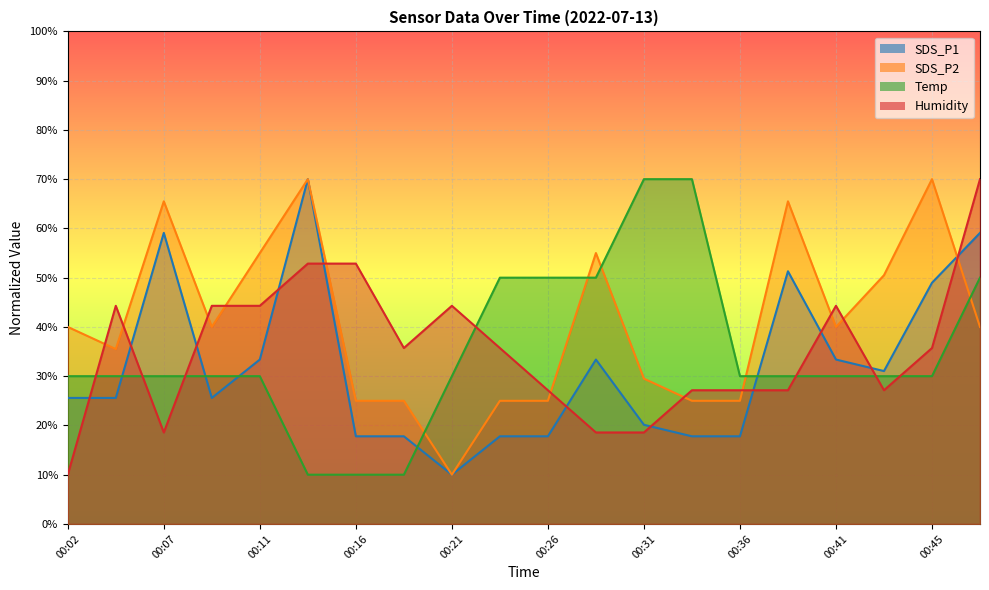

What is the total value across all series at 00:07?

173.2